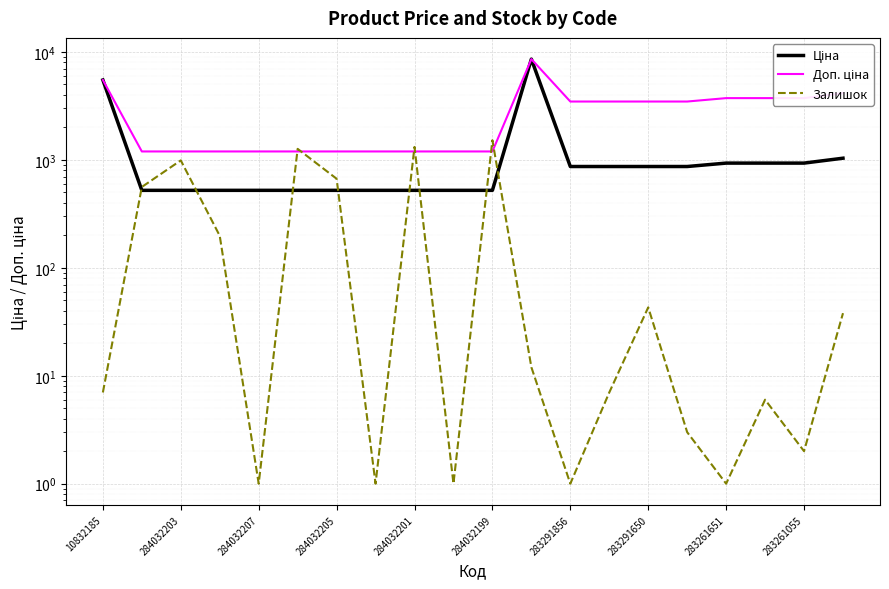

Reading left to right, list all the values displayed in this chart.

Ціна: 5497.3	522.2	522.2	522.2	522.2	522.2	522.2	522.2	522.2	522.2	522.2	8581.1	868.0	868.0	868.0	868.0	933.5	933.5	933.5	1036.5
Доп. ціна: 5497.3	1197.0	1197.0	1197.0	1197.0	1197.0	1197.0	1197.0	1197.0	1197.0	1197.0	8581.1	3472.1	3472.1	3472.1	3472.1	3734.2	3734.2	3734.2	4145.9
Залишок: 7.0	561.0	989.0	198.0	1.0	1265.0	669.0	1.0	1318.0	1.0	1520.0	12.0	1.0	7.0	43.0	3.0	1.0	6.0	2.0	38.0